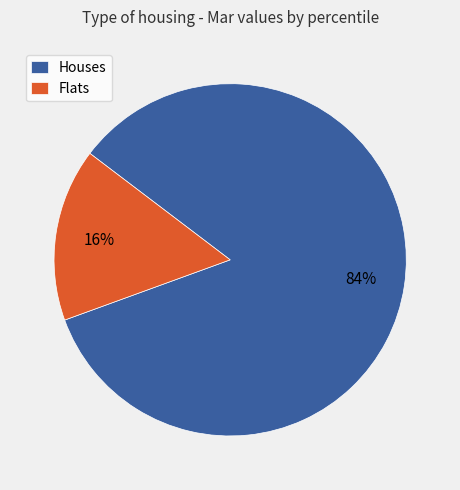

Which slice is the largest?

Houses